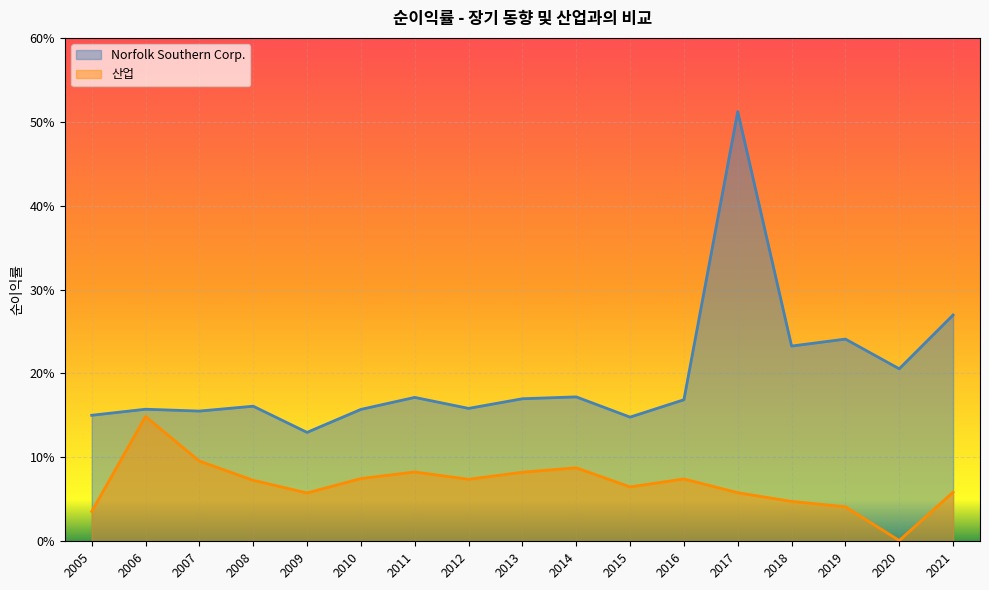

True or false: 산업 and Norfolk Southern Corp. cross at least once.

False